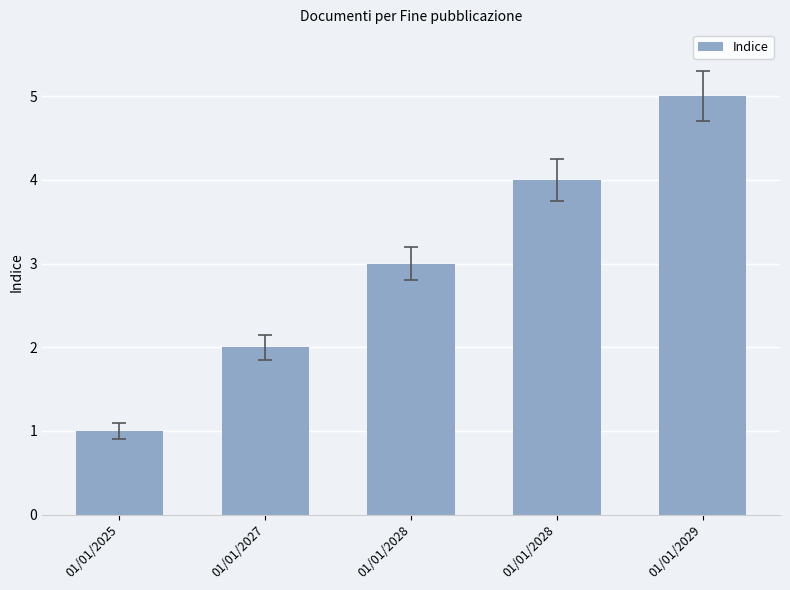

How many categories are shown in the chart?

5